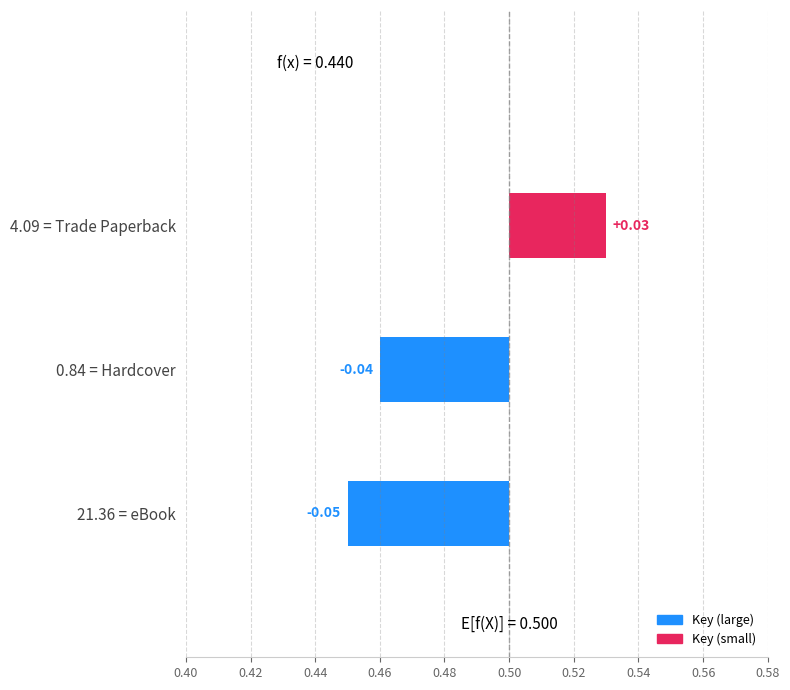

The value at 0.84 = Hardcover is -0.0. True or false?

True